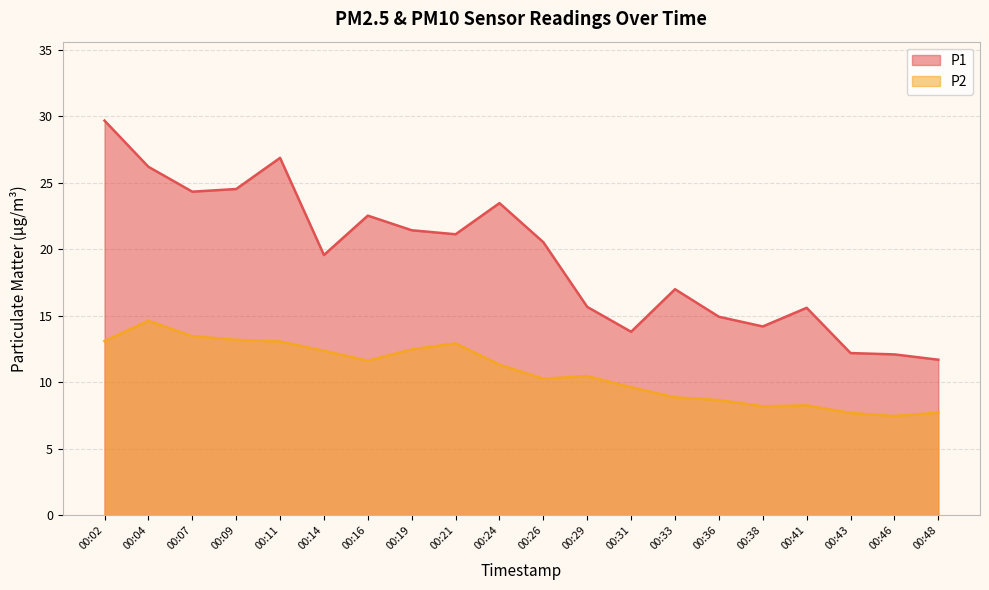

What is the difference between the maximum and minimum values in the P2 series?

7.2